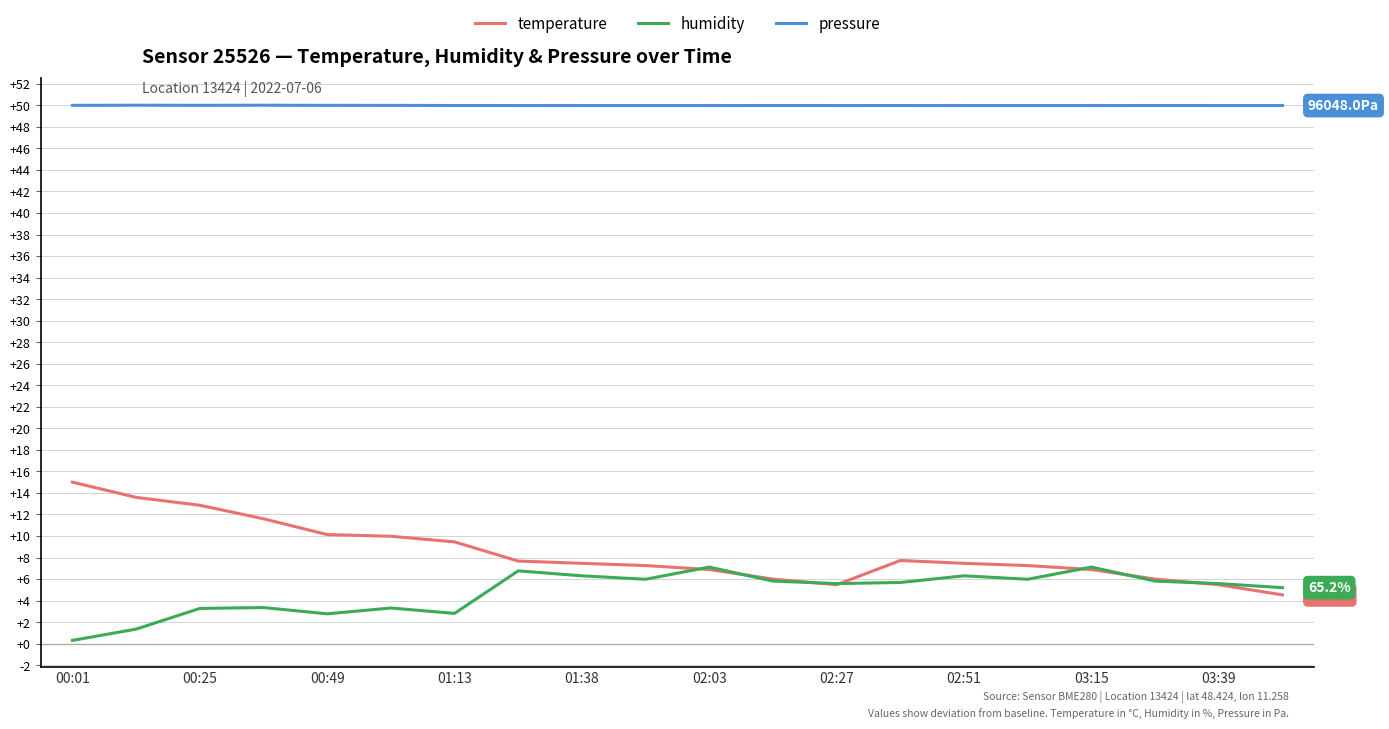

List the series in order of their peak value, lowest first.

humidity, temperature, pressure